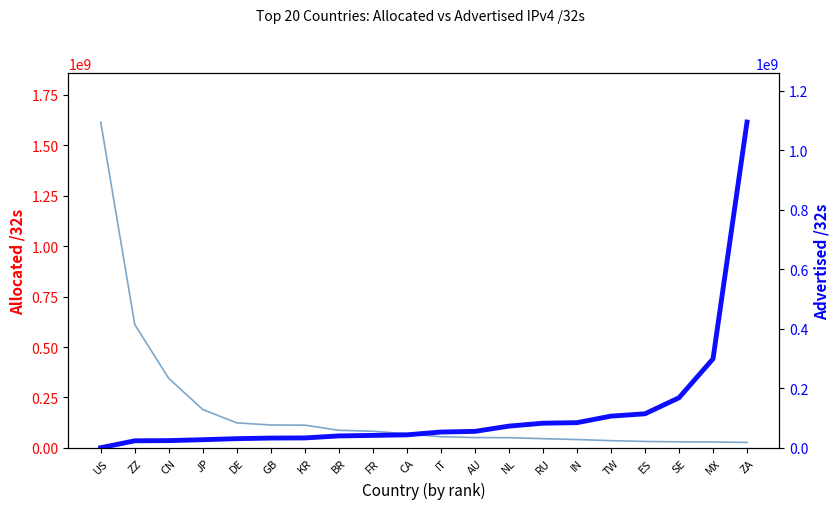

What is the label of the 19th point from the left?

MX